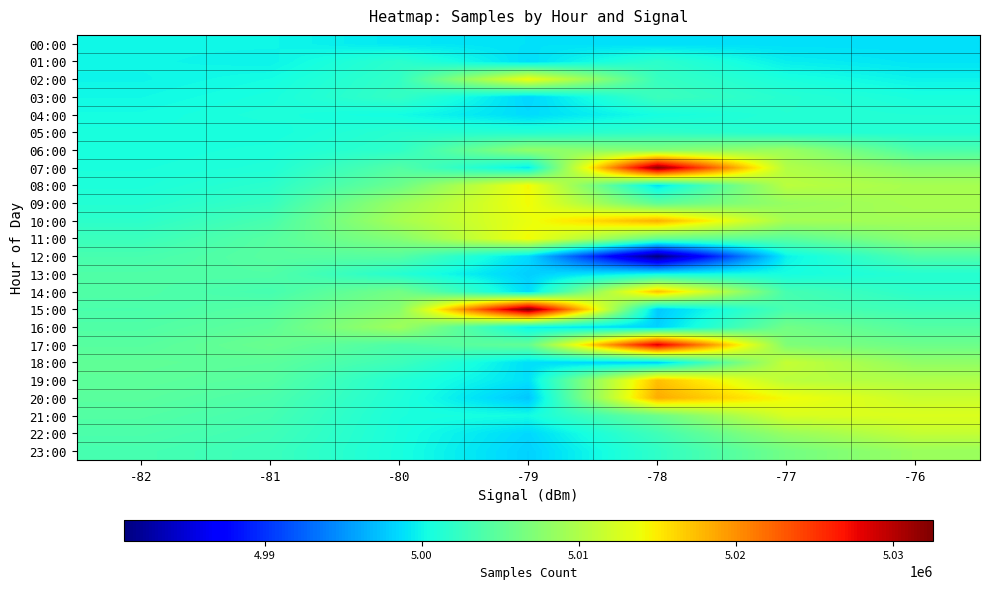

Reading left to right, list all the values displayed in this chart.

00:00: -82=5000000.0	-81=5000000.0	-80=4999206.3	-79=4998931.5	-78=4998809.5	-77=4998809.5	-76=4998809.5
01:00: -82=5000000.0	-81=4999801.6	-80=5001755.1	-79=4998687.5	-78=5001828.3	-77=4999564.2	-76=4999061.1
02:00: -82=4999900.8	-81=5000364.4	-80=5002140.0	-79=5013903.5	-78=5002462.3	-77=5000729.0	-76=4999784.7
03:00: -82=5000132.6	-81=5000634.4	-80=5002324.8	-79=4998328.0	-78=5002800.3	-77=5001444.1	-76=5000652.6
04:00: -82=5000383.5	-81=5000868.8	-80=5000327.4	-79=4998578.5	-78=5000476.2	-77=5001343.3	-76=5001146.6
05:00: -82=5000626.2	-81=5000551.5	-80=5001616.5	-79=5001230.0	-78=5001954.1	-77=5001230.0	-76=5001240.0
06:00: -82=5000588.8	-81=5000845.7	-80=5001952.7	-79=5008142.5	-78=5007306.6	-77=5008736.7	-76=5003735.6
07:00: -82=5000717.3	-81=5001026.1	-80=5004264.0	-79=4999330.0	-78=5031953.0	-77=5010145.8	-76=5007539.4
08:00: -82=5000871.7	-81=5001719.8	-80=5005795.2	-79=5014287.0	-78=4998997.0	-77=5010707.2	-76=5009464.1
09:00: -82=5001295.7	-81=5002420.6	-80=5008674.9	-79=5014144.0	-78=5004901.0	-77=5008486.5	-76=5009552.6
10:00: -82=5001858.2	-81=5003562.4	-80=5009447.5	-79=5013683.0	-78=5018363.0	-77=5009318.8	-76=5009119.3
11:00: -82=5002710.3	-81=5004394.6	-80=5007305.7	-79=5014200.0	-78=5005291.0	-77=5004624.0	-76=5007687.4
12:00: -82=5003552.4	-81=5004490.7	-80=5004487.2	-79=4998547.0	-78=4981028.0	-77=4999750.9	-76=5004020.8
13:00: -82=5004021.6	-81=5004138.0	-80=5001374.6	-79=4997985.0	-78=5000124.0	-77=5000468.3	-76=5001413.3
14:00: -82=5004079.8	-81=5003403.5	-80=5006340.7	-79=4998600.0	-78=5017418.0	-77=5003417.1	-76=5001766.3
15:00: -82=5003741.6	-81=5004391.4	-80=5007502.1	-79=5032543.0	-78=4997662.0	-77=5003676.5	-76=5002953.3
16:00: -82=5004066.5	-81=5004925.4	-80=5009064.5	-79=4999734.0	-78=4998119.0	-77=5006206.6	-76=5004278.8
17:00: -82=5004496.0	-81=5005638.1	-80=5003905.5	-79=5005291.0	-78=5028622.0	-77=5007027.9	-76=5005837.7
18:00: -82=5005067.0	-81=5004776.6	-80=5002874.5	-79=4998780.0	-78=4997913.0	-77=5011361.7	-76=5008075.8
19:00: -82=5004921.8	-81=5004410.0	-80=5001213.9	-79=4998856.0	-78=5017408.0	-77=5010650.3	-76=5010029.3
20:00: -82=5004665.9	-81=5003802.9	-80=5001031.8	-79=4997586.0	-78=5018493.0	-77=5014145.1	-76=5011608.2
21:00: -82=5004234.4	-81=5003433.8	-80=5000773.2	-79=5000322.0	-78=5005801.8	-77=5012512.1	-76=5012755.1
22:00: -82=5003834.1	-81=5003068.9	-80=5000696.6	-79=4998463.0	-78=5003043.6	-77=5008528.1	-76=5011265.1
23:00: -82=5003451.5	-81=5002762.8	-80=5000622.1	-79=4998119.0	-78=5002038.4	-77=5006218.8	-76=5008670.7